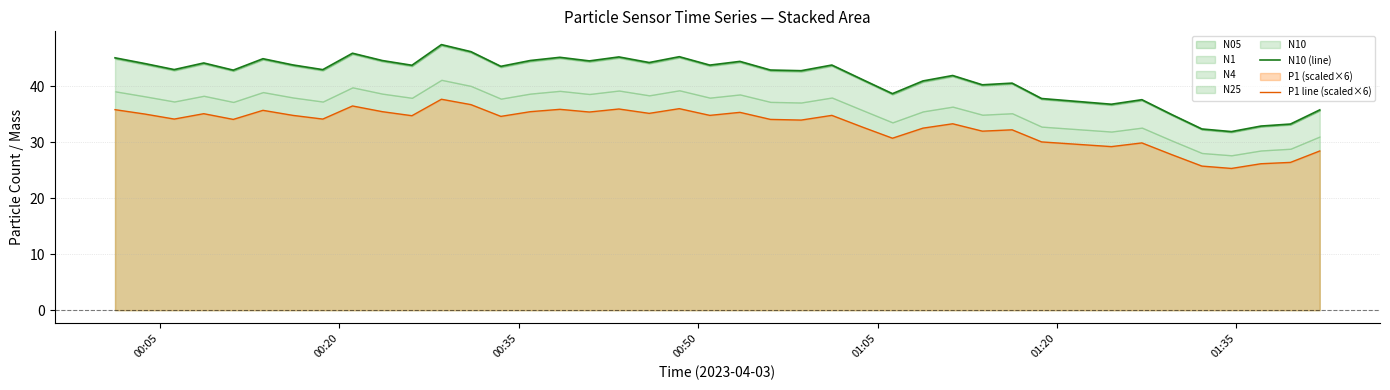

How many values in the P1 line (scaled×6) series exceed 34?

24